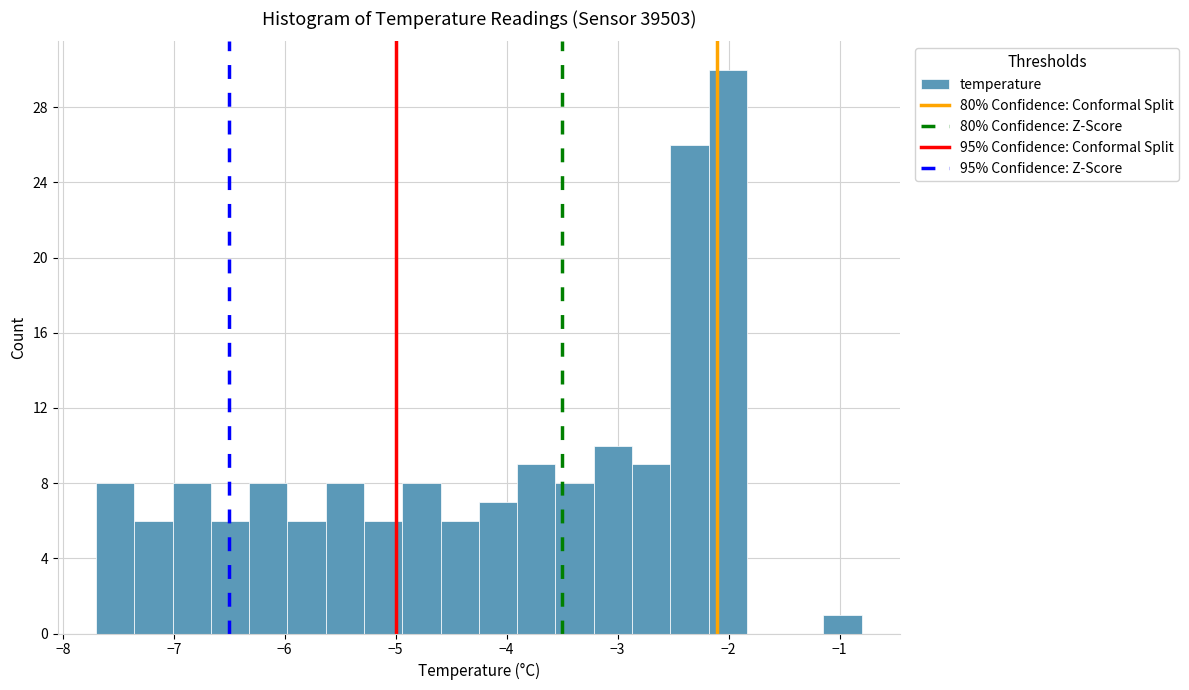

Read against the x-axis, roughly where is the centre of the tallest bar?

-2.0